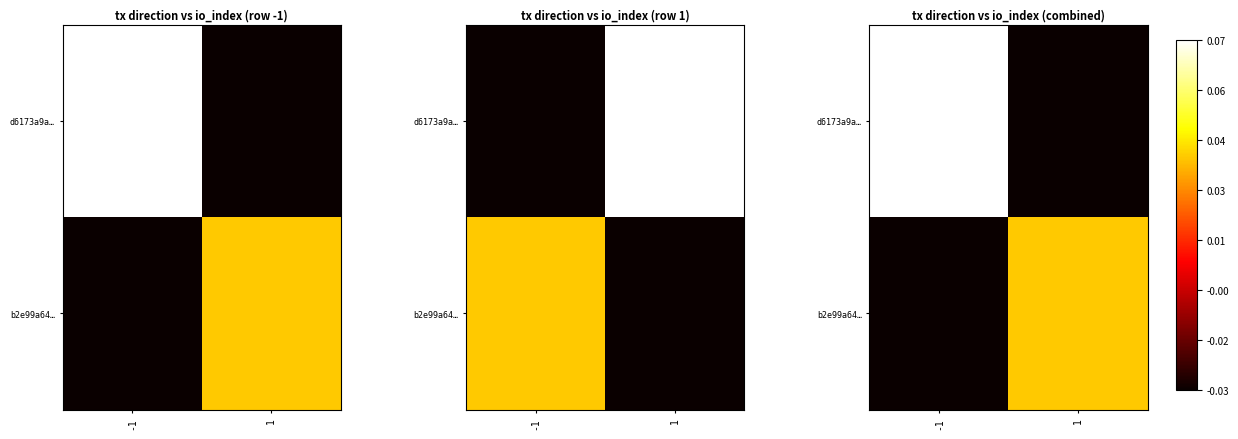

Rank the series at 1 from lowest to highest value.

d6173a9a…, b2e99a64…